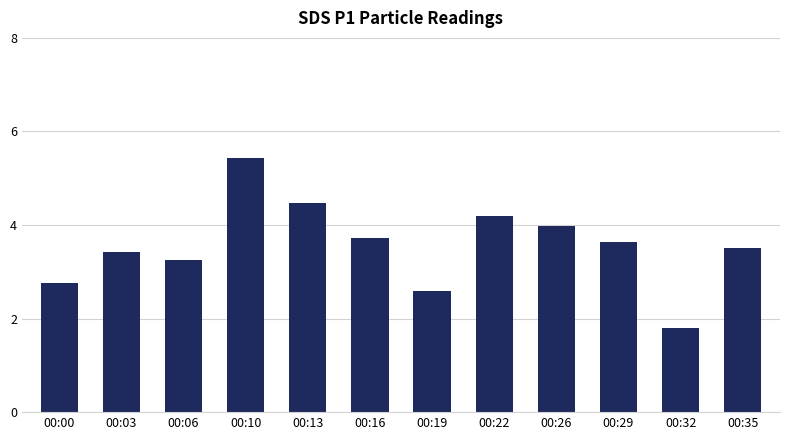

What is the change in value from 00:13 to 00:26?

-0.5